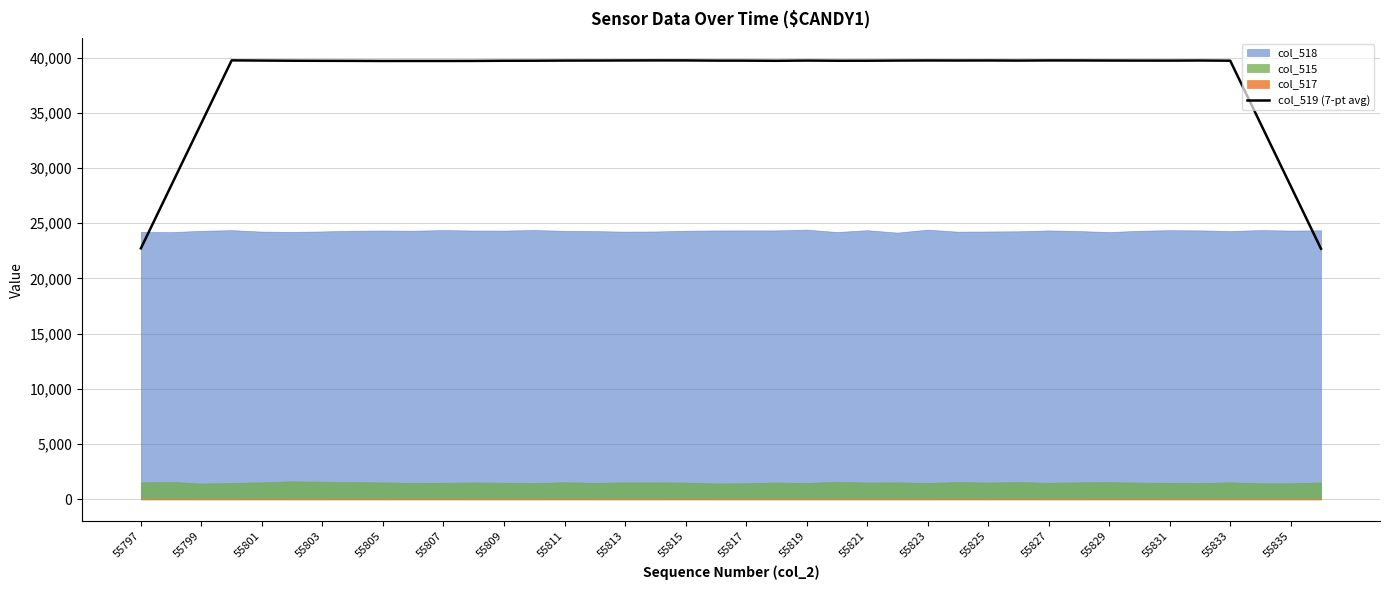

The col_519 (7-pt avg) series shows 39737.1 at 55827. True or false?

True